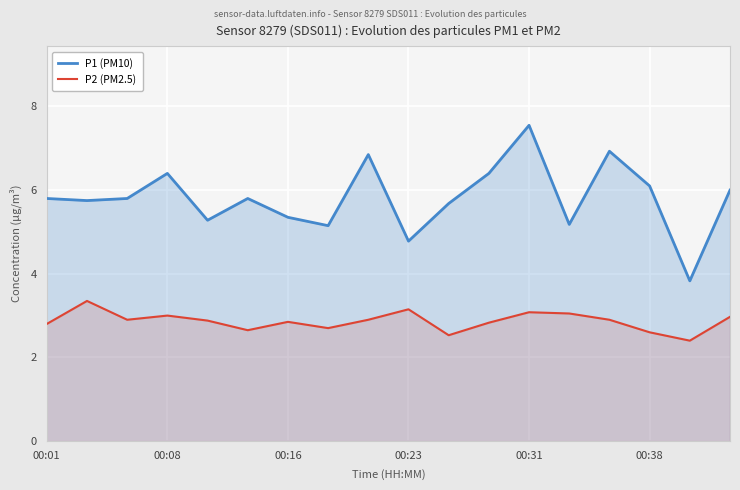

What are all the series names shown in the legend?

P1 (PM10), P2 (PM2.5)